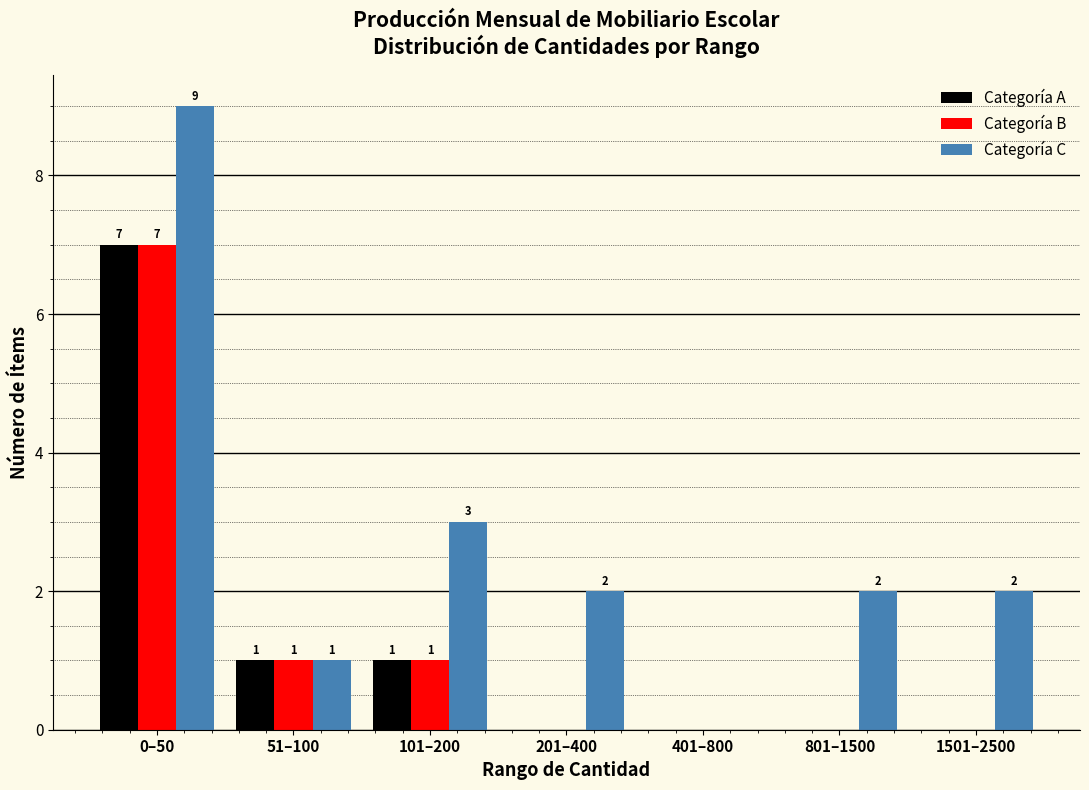

Reading right to left, what are all the values shown in this chart?

Categoría A: 1501–2500=0	801–1500=0	401–800=0	201–400=0	101–200=1	51–100=1	0–50=7
Categoría B: 1501–2500=0	801–1500=0	401–800=0	201–400=0	101–200=1	51–100=1	0–50=7
Categoría C: 1501–2500=2	801–1500=2	401–800=0	201–400=2	101–200=3	51–100=1	0–50=9